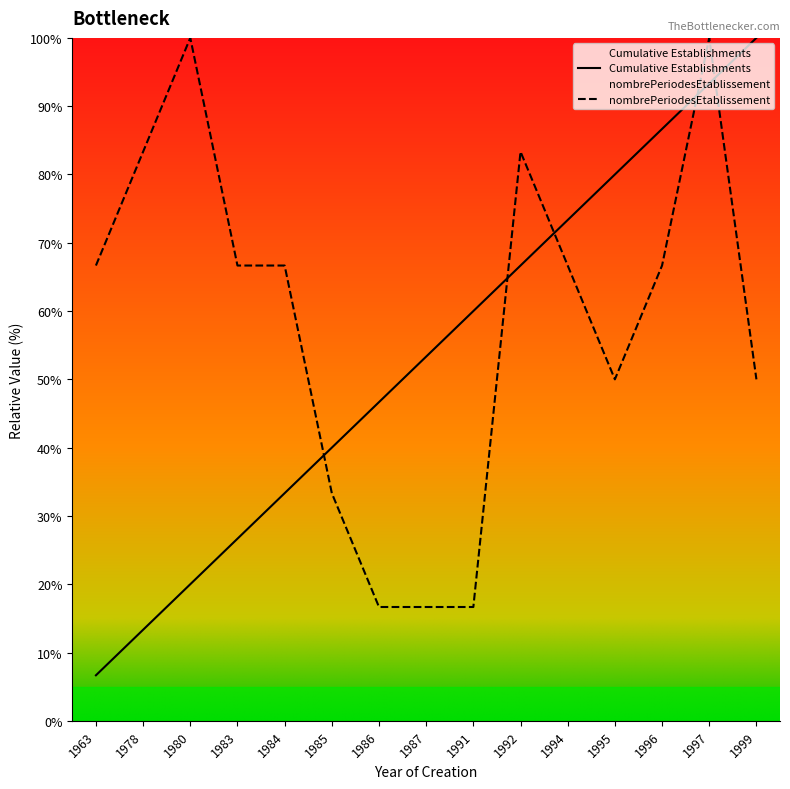

How many times do Cumulative Establishments and nombrePeriodesEtablissement cross each other?

5